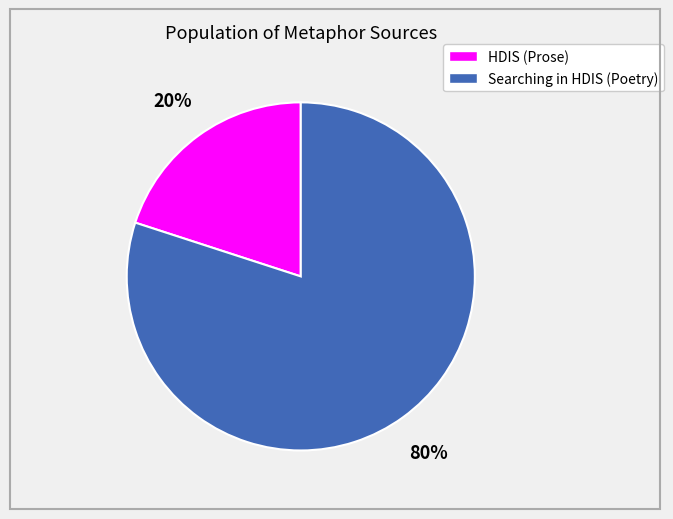

To the nearest percent, what is the difference between the largest and smallest slice percentages?

60%